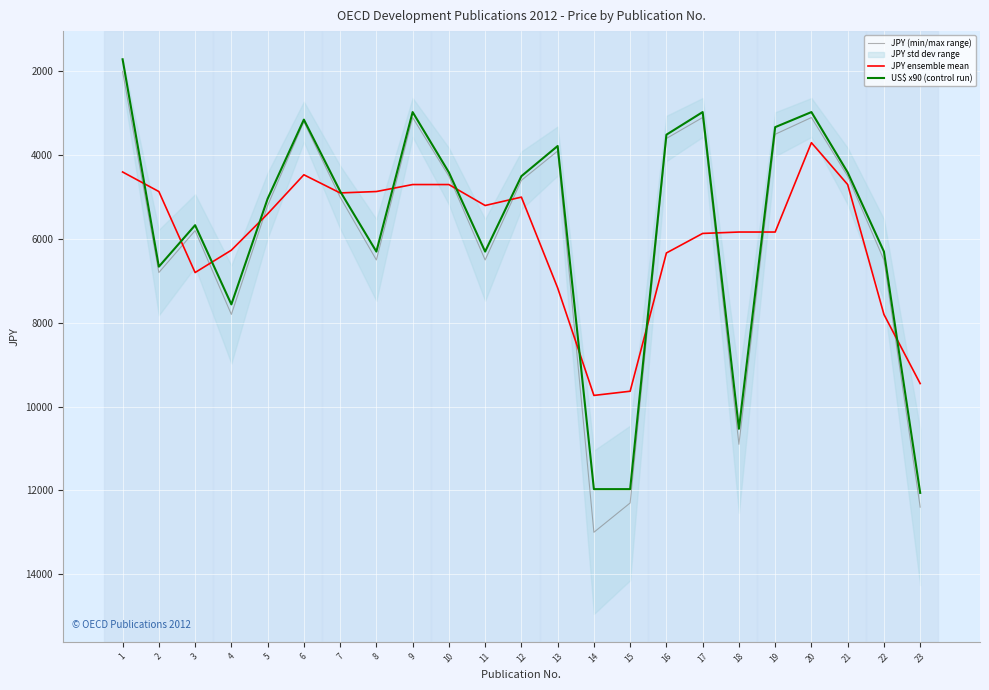

What is the value of the JPY (min/max range) point at the 2nd from the left?

6800.0